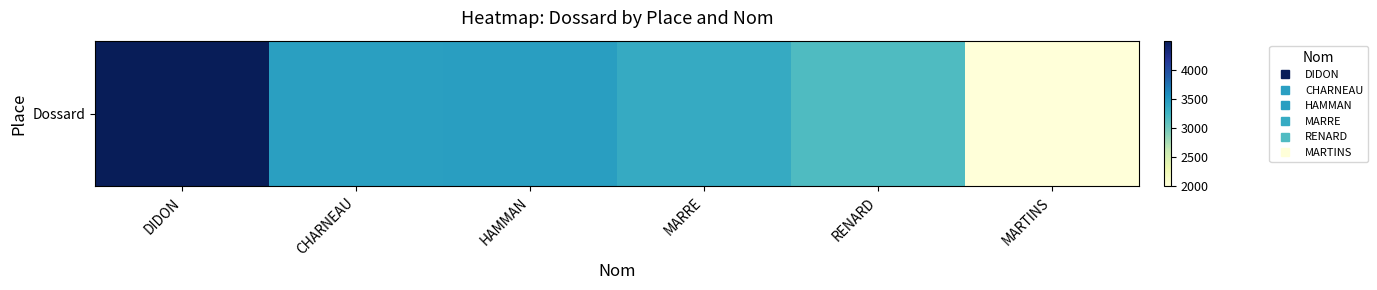

Count the number of data series in this chart.

1